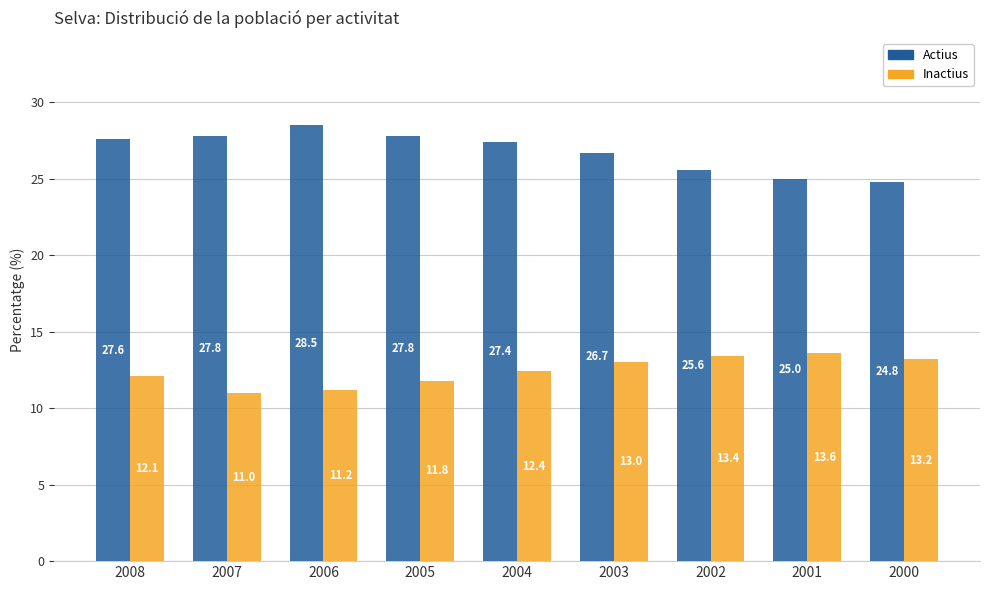

Where does the Actius series first go above 27?

2008